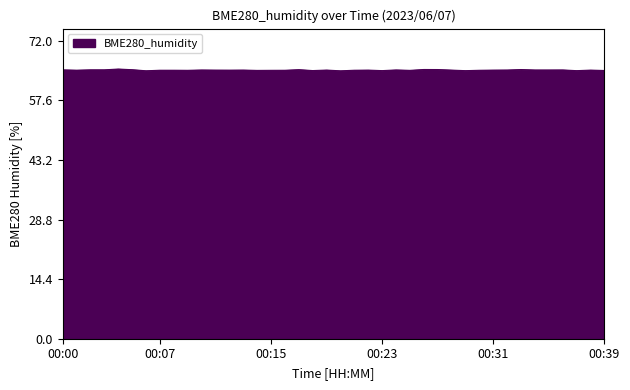

What is the smallest value displayed?

64.8